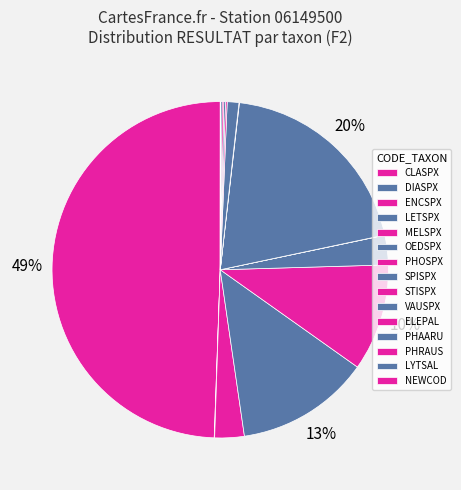

How many slices are in this pie chart?

15